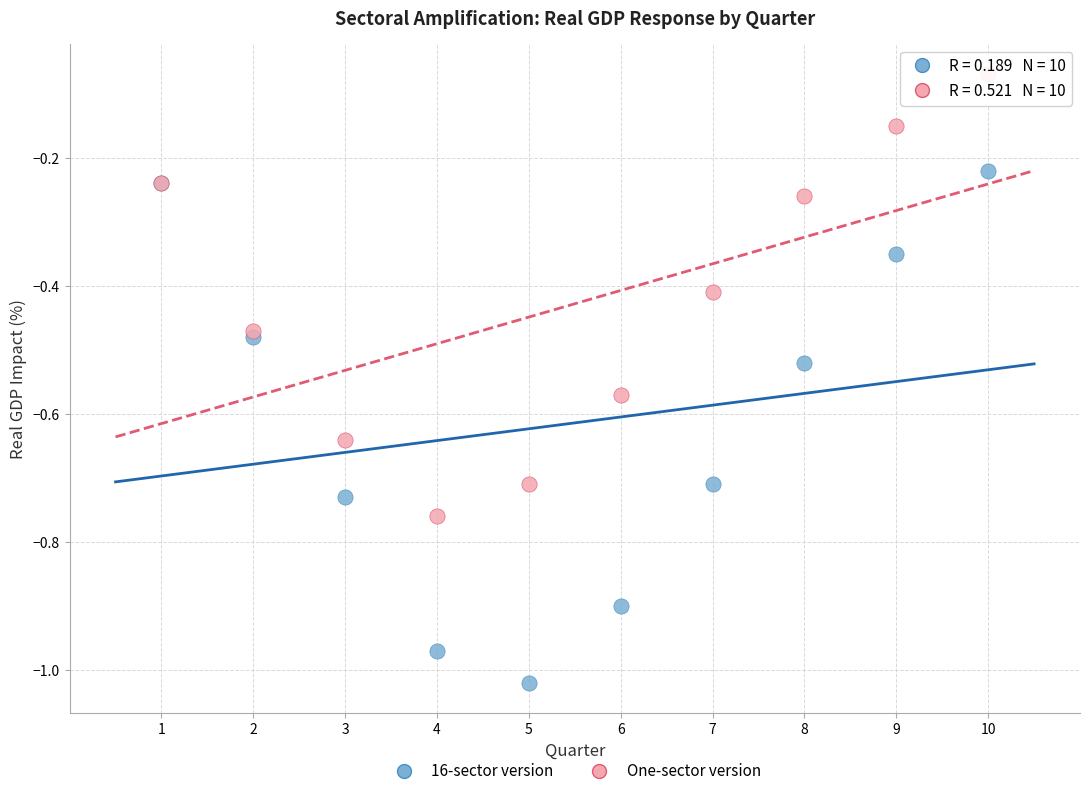

Which series has the widest spread of Y values?

16-sector version